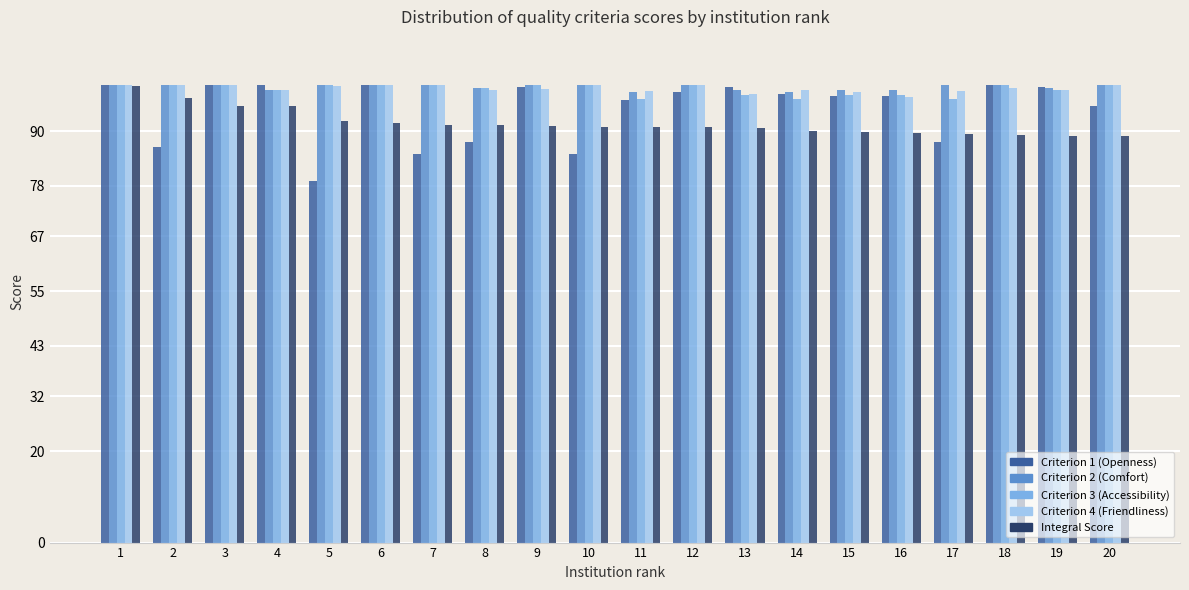

What is the minimum value shown in the chart?

79.0